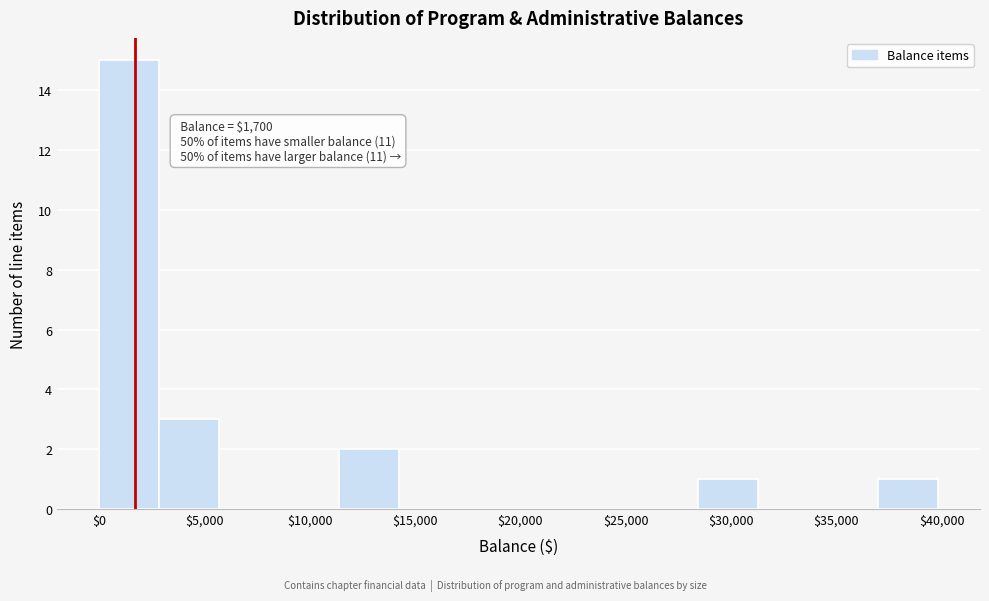

Over which range of the x-axis is the bar tallest?

0 to 3000